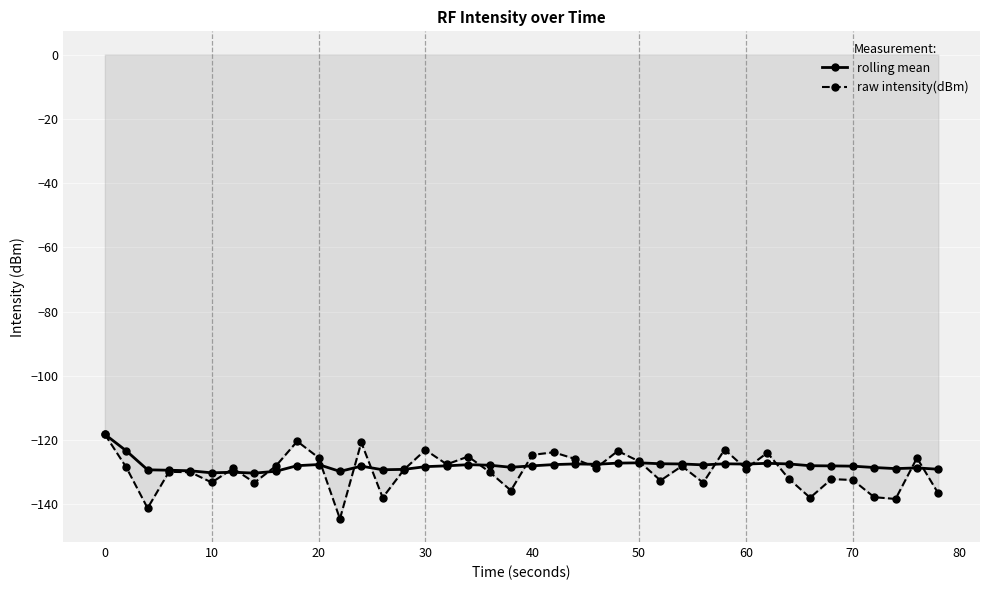

Does the chart have visible grid lines?

Yes